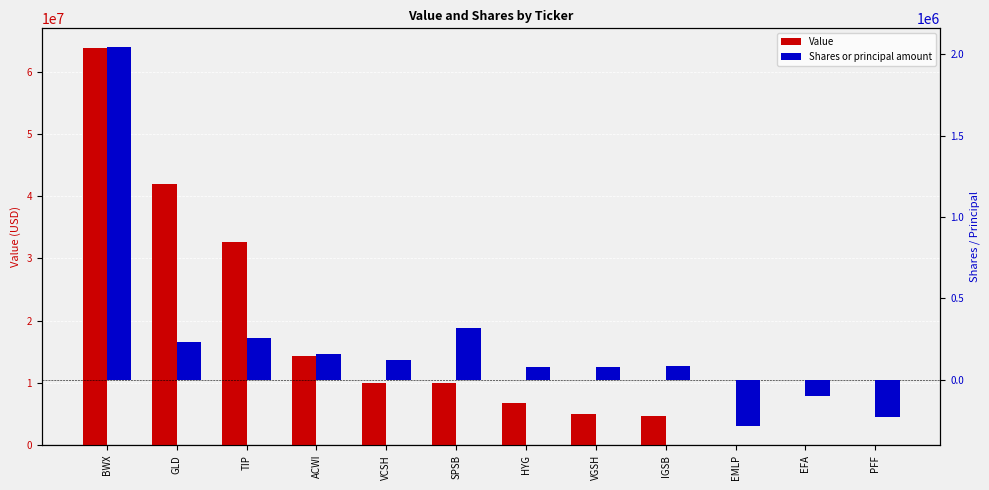

What is the spread (max minus min) of values at EFA?

99225